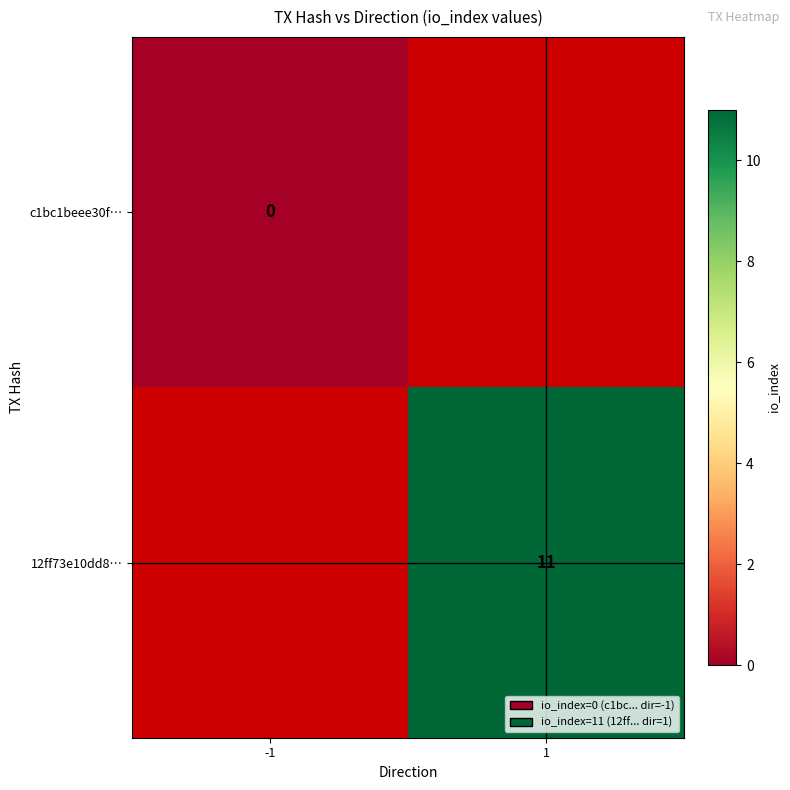

Which has a higher value, -1 or 1?

1